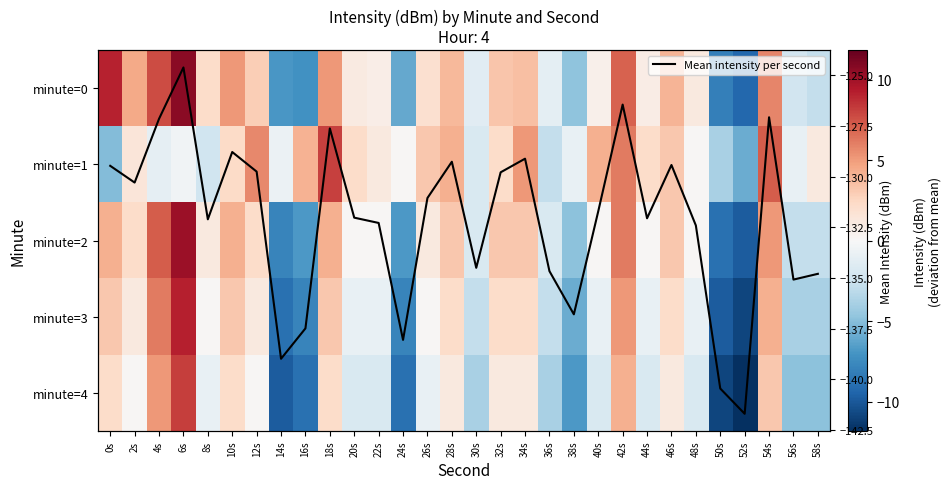

Rank the categories by minute=0 value from lowest to highest.

52s, 50s, 16s, 14s, 24s, 38s, 58s, 56s, 30s, 36s, 40s, 22s, 44s, 20s, 48s, 26s, 8s, 12s, 32s, 34s, 28s, 46s, 2s, 10s, 18s, 54s, 42s, 4s, 0s, 6s